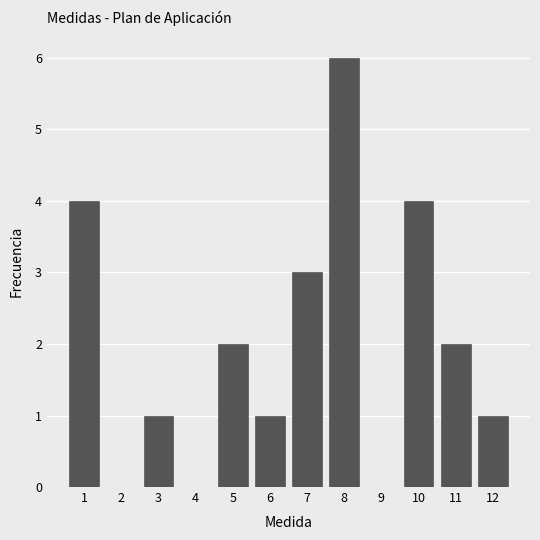

Reading left to right, list every bar in this chart as the range it spans on the x-axis followed by its height. The values are not printed on the chart, so give them approximately, as read against the axis.

0.5 to 1.5: 4
1.5 to 2.5: 0
2.5 to 3.5: 1
3.5 to 4.5: 0
4.5 to 5.5: 2
5.5 to 6.5: 1
6.5 to 7.5: 3
7.5 to 8.5: 6
8.5 to 9.5: 0
9.5 to 10.5: 4
10.5 to 11.5: 2
11.5 to 12.5: 1